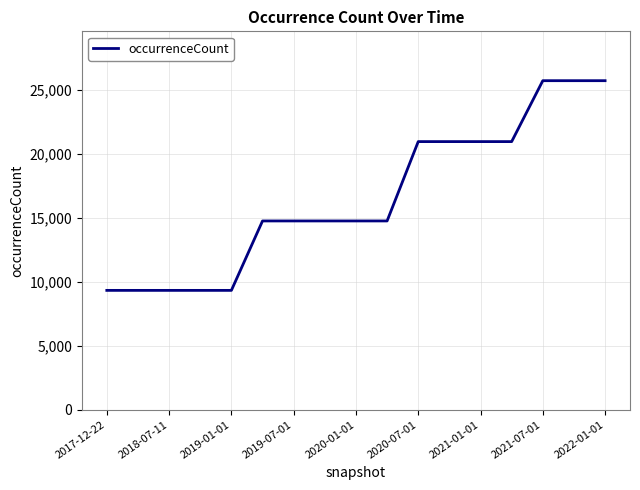

What is the difference between the maximum and minimum values?

16406